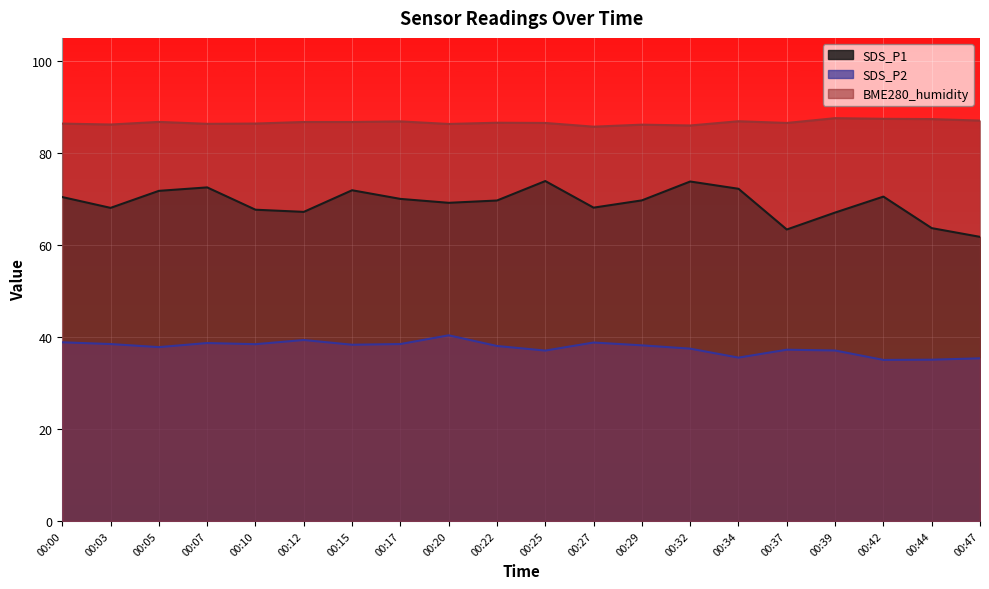

Rank the series by their average value, from highest to lowest.

BME280_humidity, SDS_P1, SDS_P2